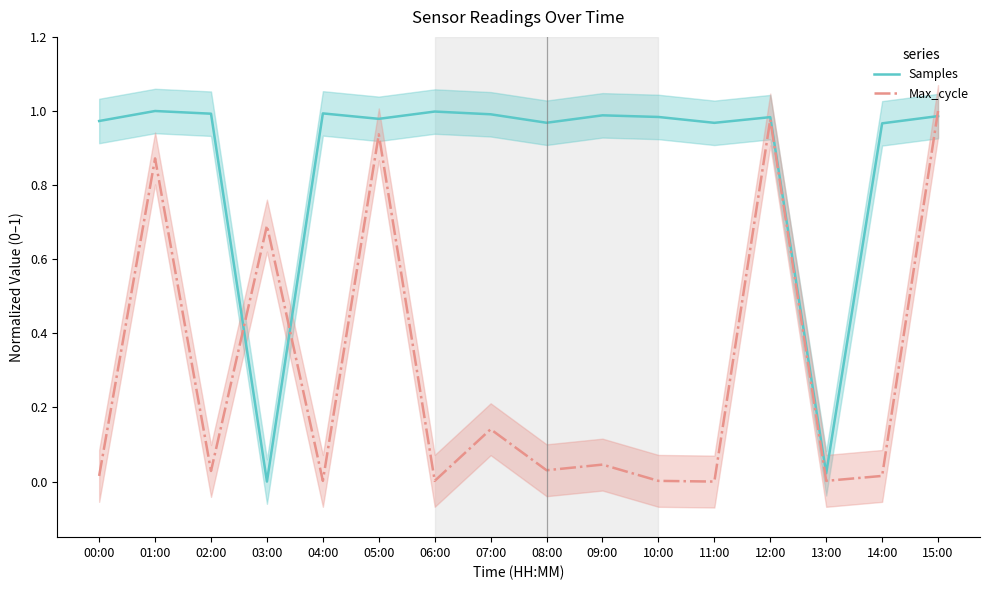

How many values in Max_cycle are above zero?

15